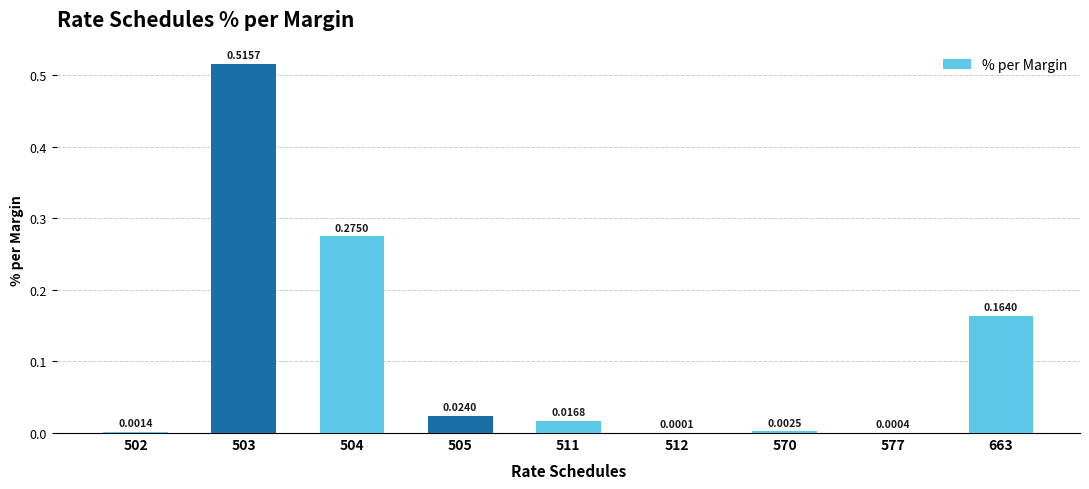

How many distinct data groups are displayed?

1